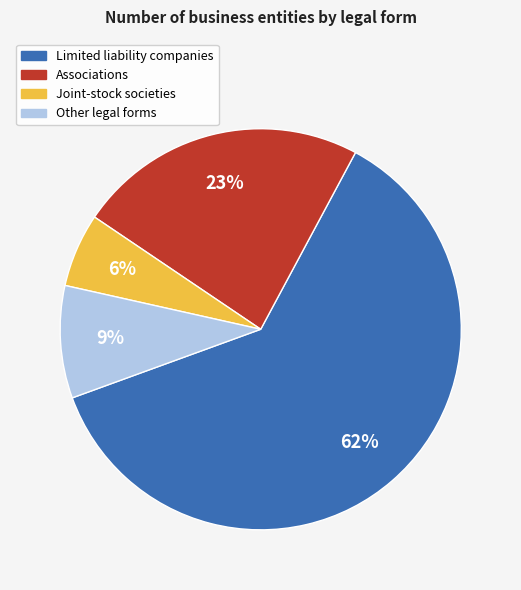

To the nearest percent, what is the average slice percentage?

25%